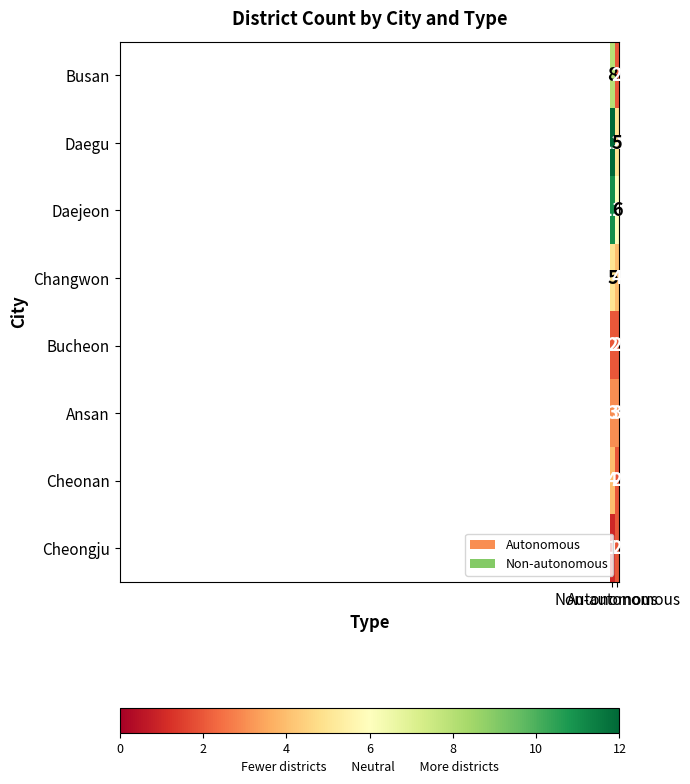

Which series has the widest spread of values?

Daegu